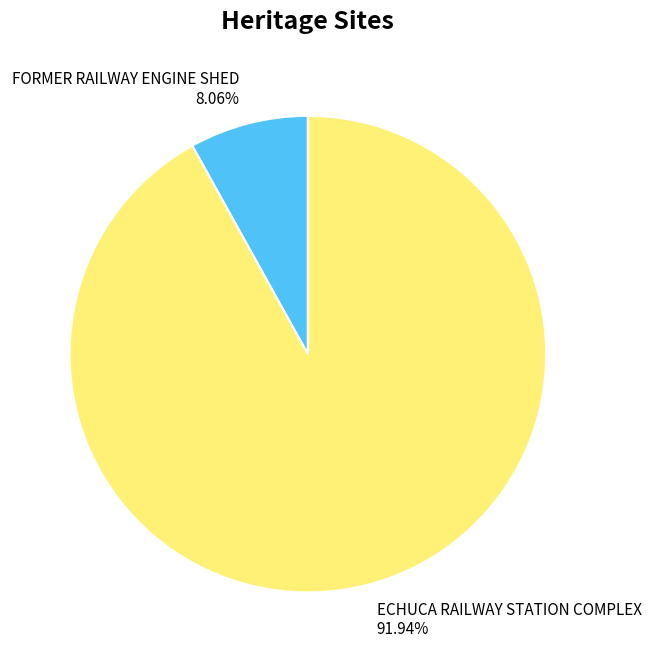

To the nearest percent, what portion does FORMER RAILWAY ENGINE SHED represent?

8%